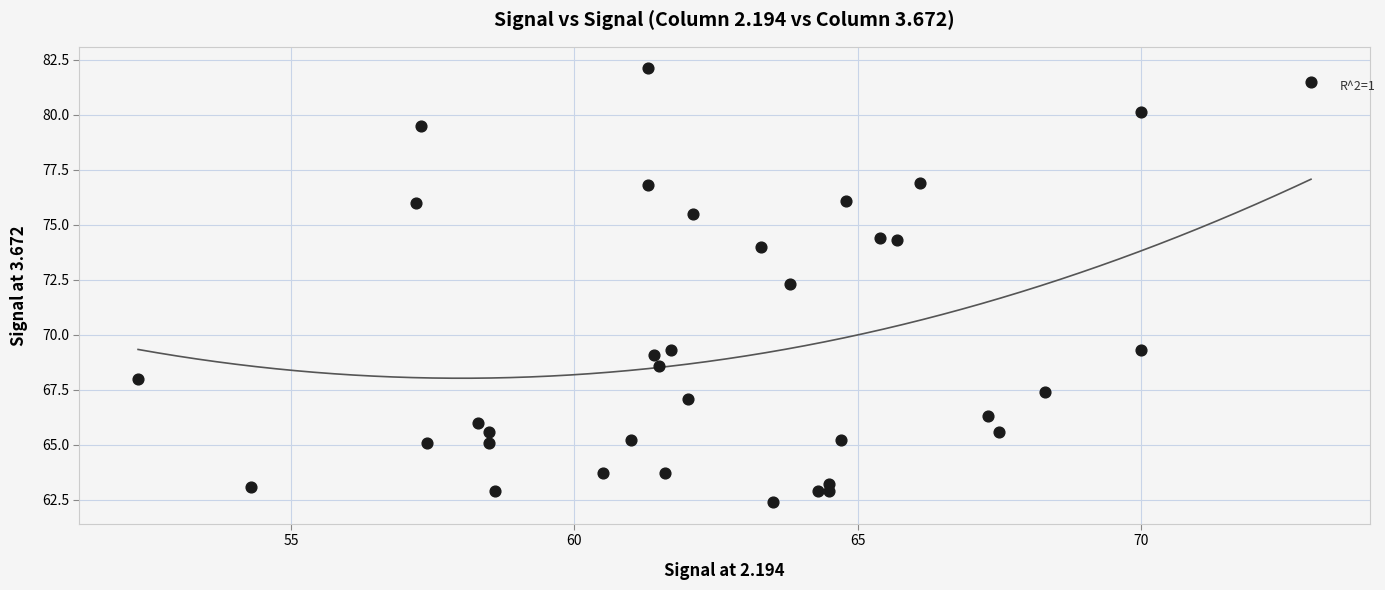

What Y value in the scatter plot is closest to 72?

72.3